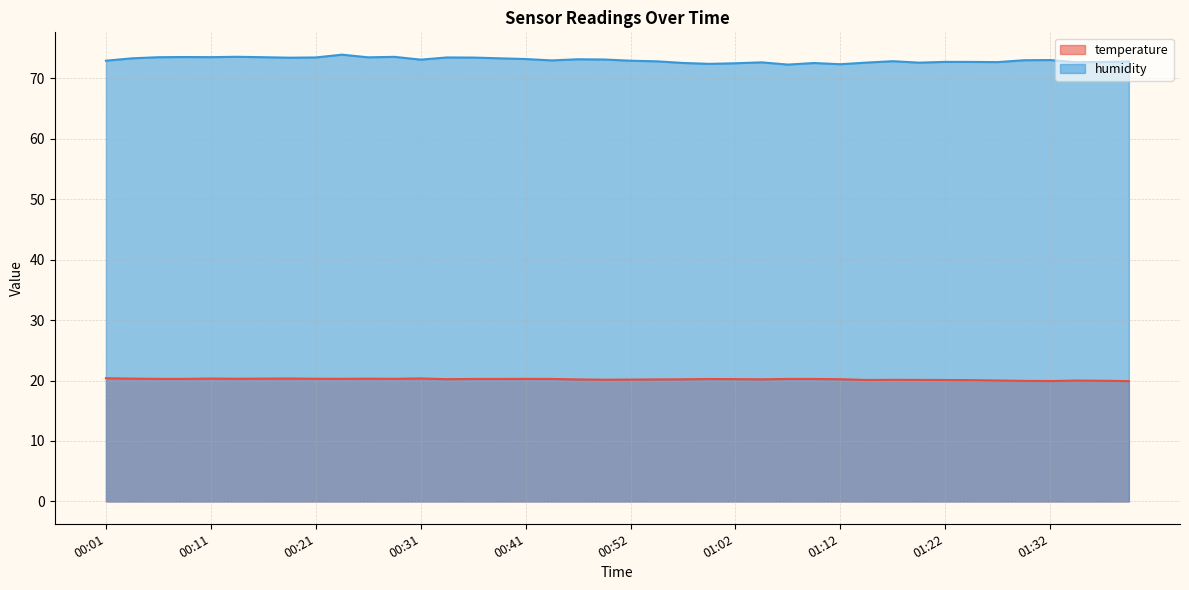

Does the chart display data point markers on the line(s)?

No